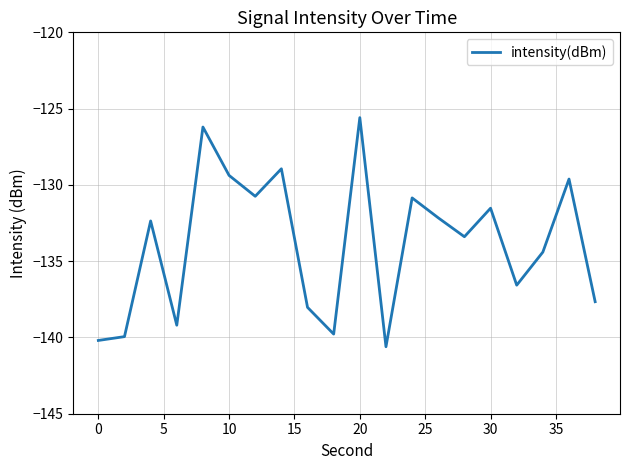

Reading left to right, extract all data points from this chart.

-140.2	-139.9	-132.4	-139.2	-126.2	-129.4	-130.7	-128.9	-138.0	-139.8	-125.6	-140.6	-130.9	-132.2	-133.4	-131.5	-136.6	-134.4	-129.6	-137.7